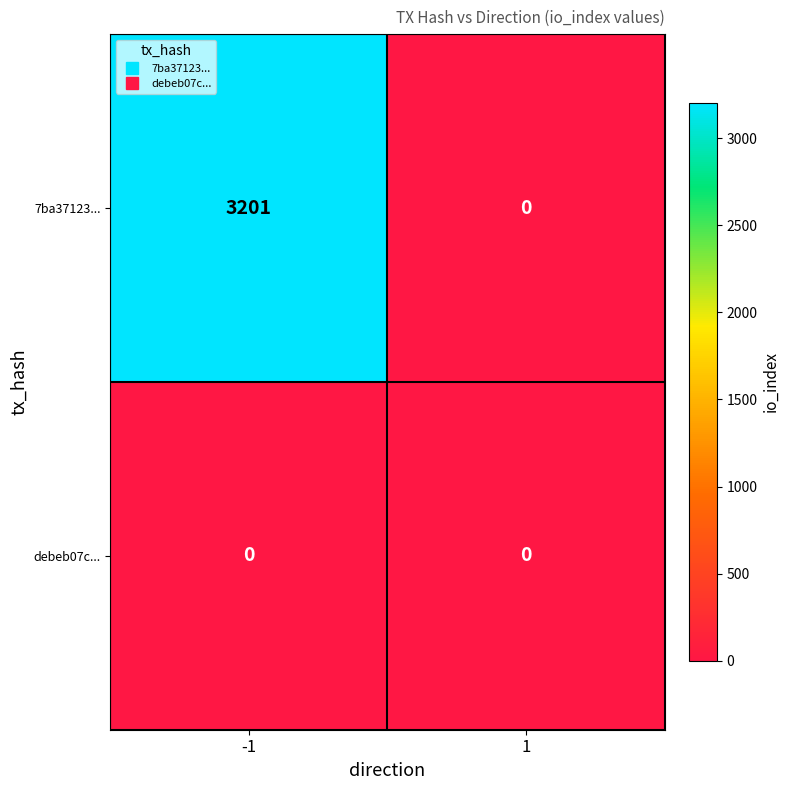

How many values in the 7ba37123... series are below 3201?

1